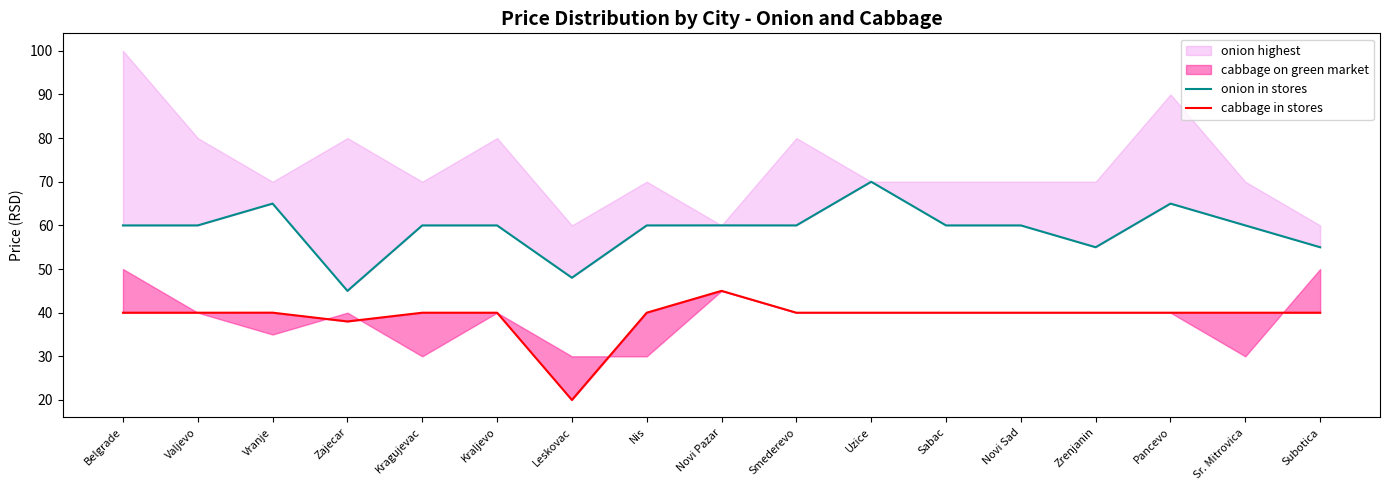

At Zrenjanin, list the series in order from largest to smallest.

onion in stores, cabbage in stores